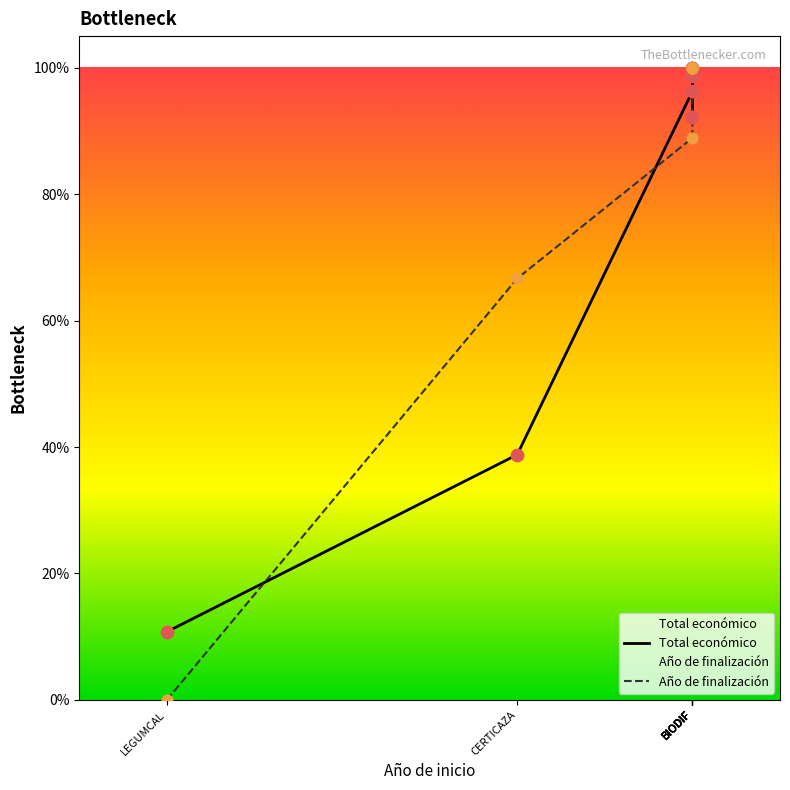

Which series reaches the maximum Y coordinate?

Total económico